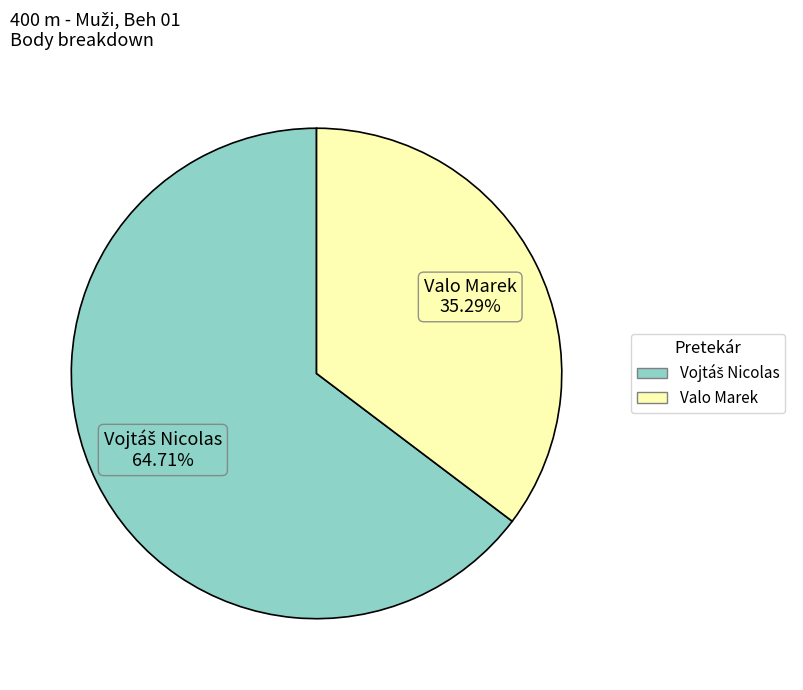

The Valo Marek slice represents 22% of the pie. True or false?

False